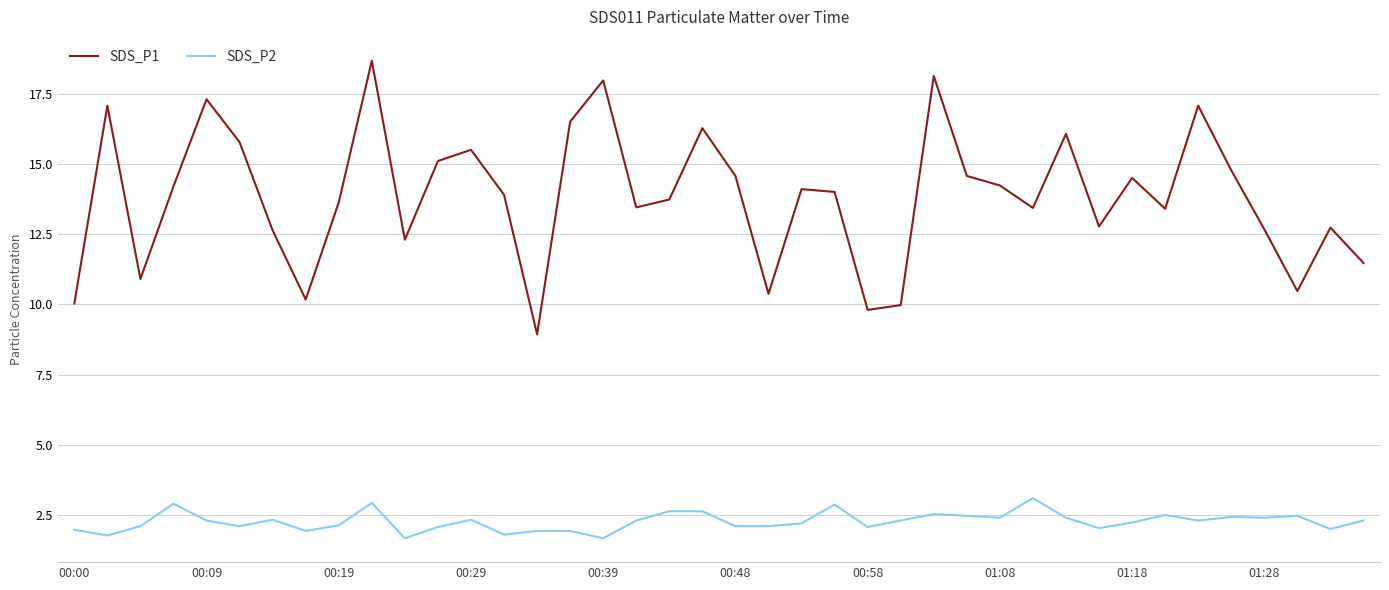

List the series in order of their overall mean, lowest first.

SDS_P2, SDS_P1